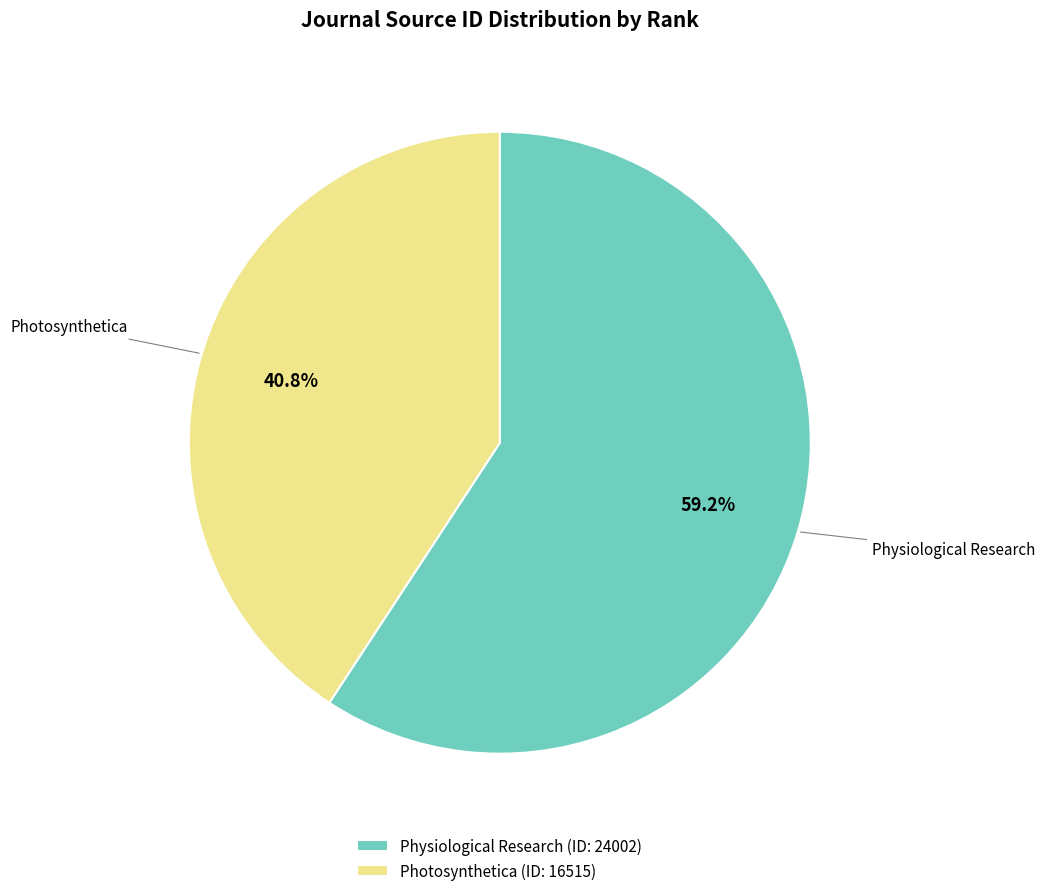

To the nearest percent, what is the difference between the largest and smallest slice percentages?

18%